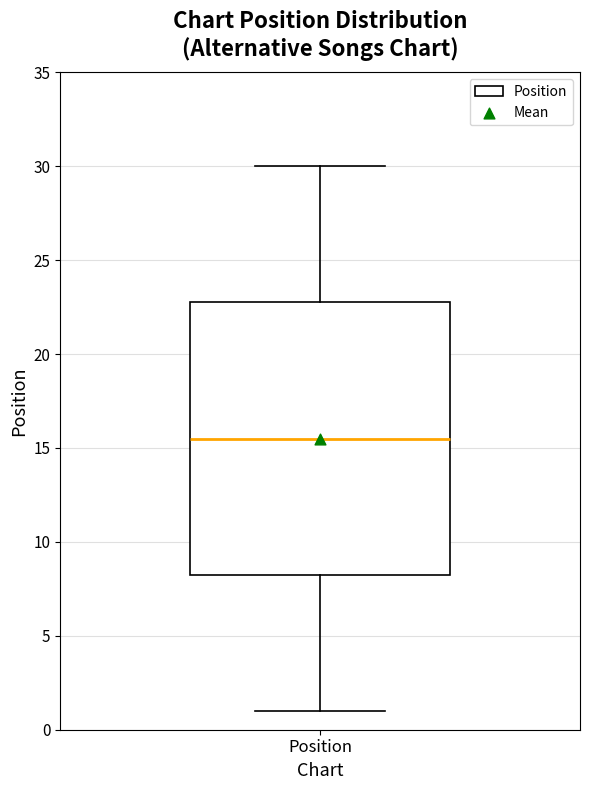

Where does the median line of the box for Position sit on the y-axis? The values are not printed on the chart, so give them approximately, as read against the axis.

15.5